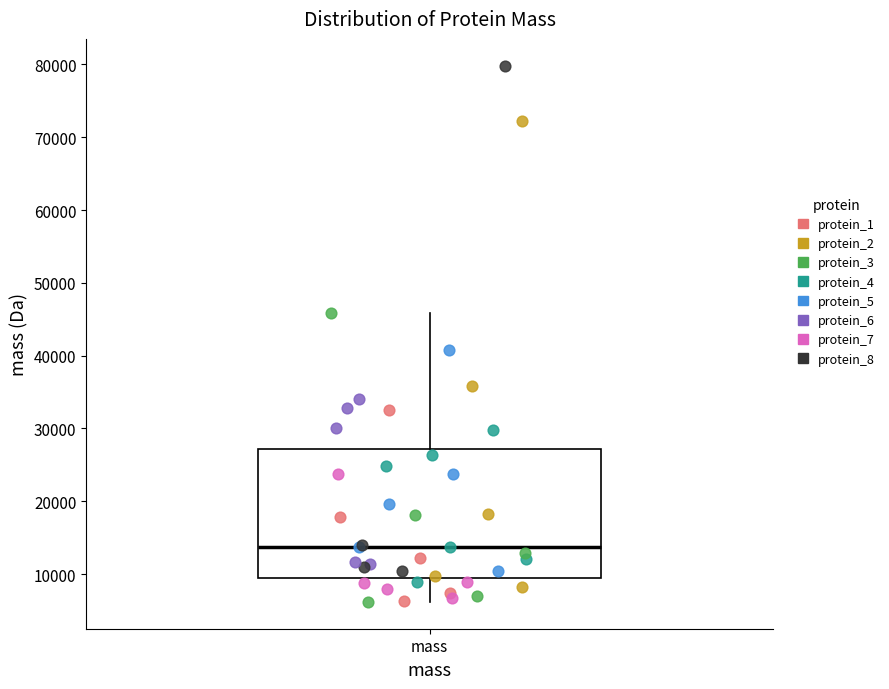

Read this box plot against the y-axis: the position of the median line, the range covered by the box, and the ends of both whiskers. The values are not printed on the chart, so give them approximately, as read against the axis.

median 14000, box 10000 to 27000, whiskers 6000 to 46000